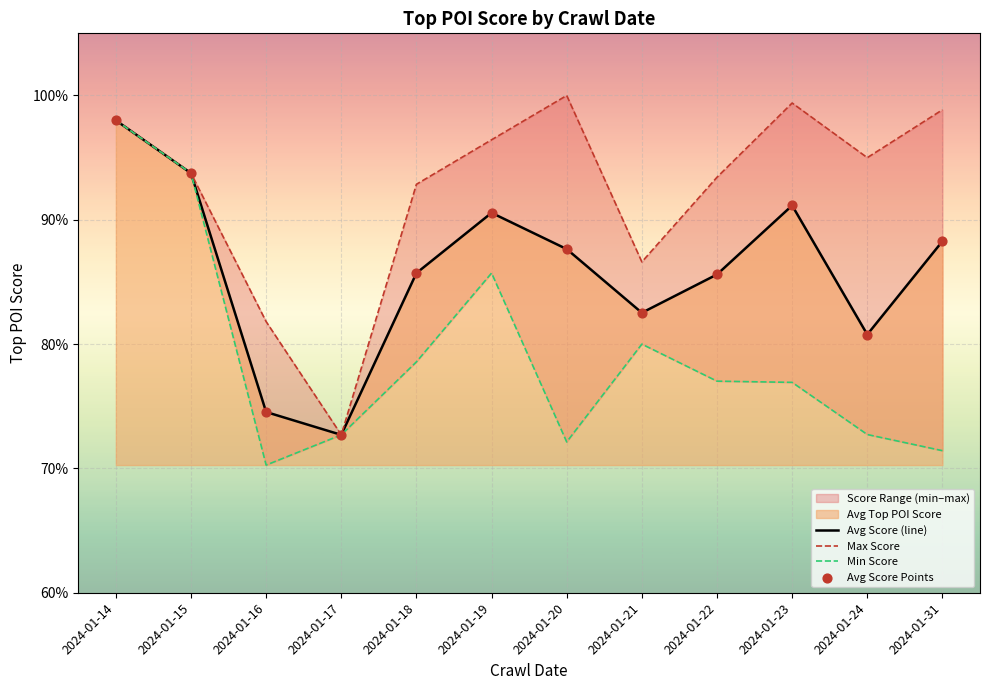

At which category is the sum across all series the highest?

2024-01-14